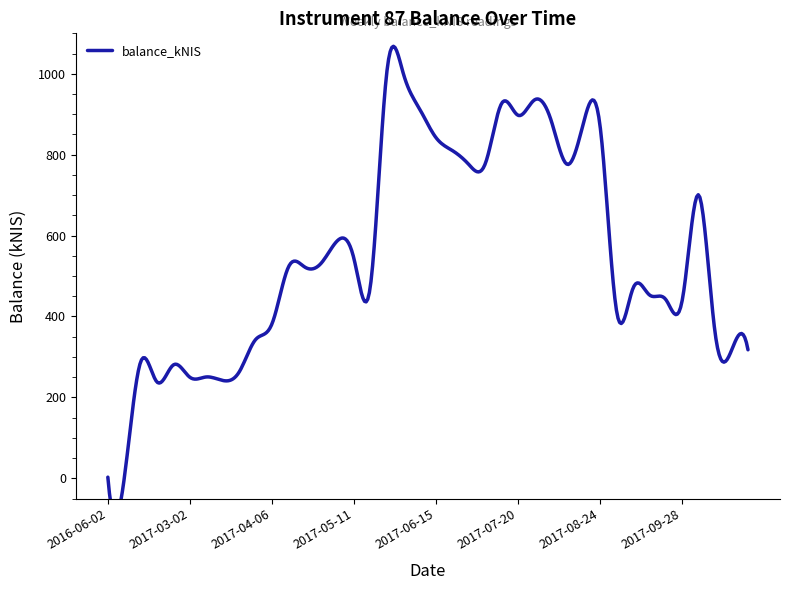

At which label does the data first exceed 522?

2017-04-13